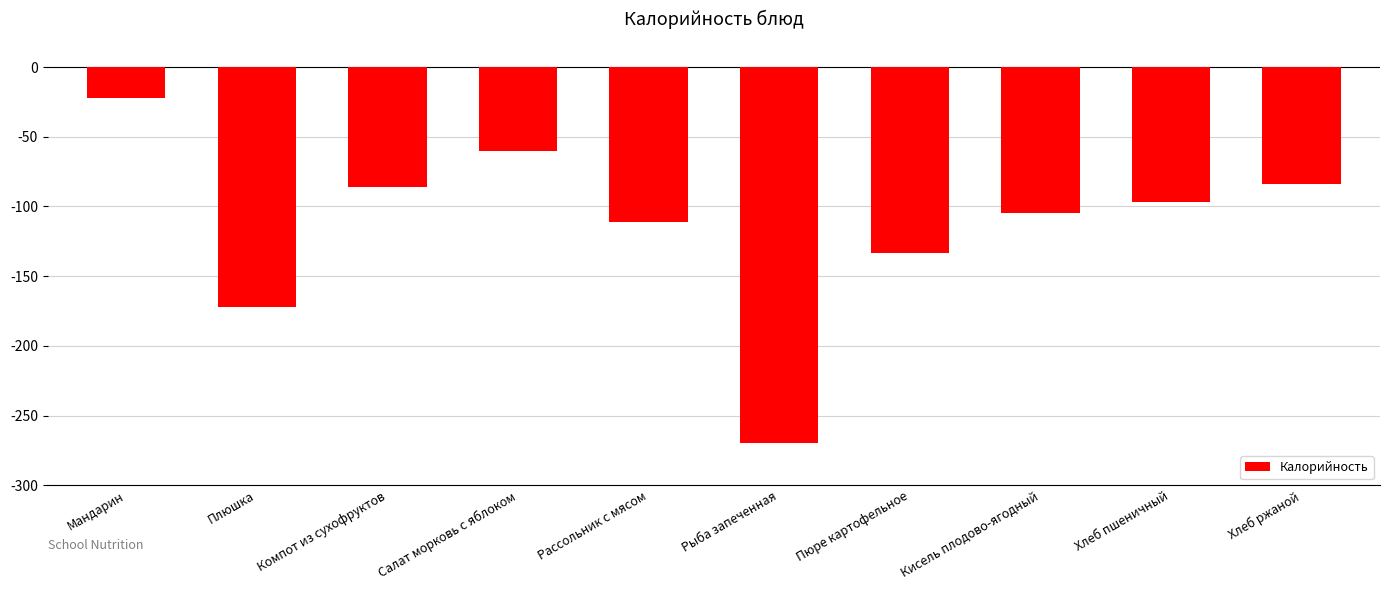

How many categories are shown in the chart?

10